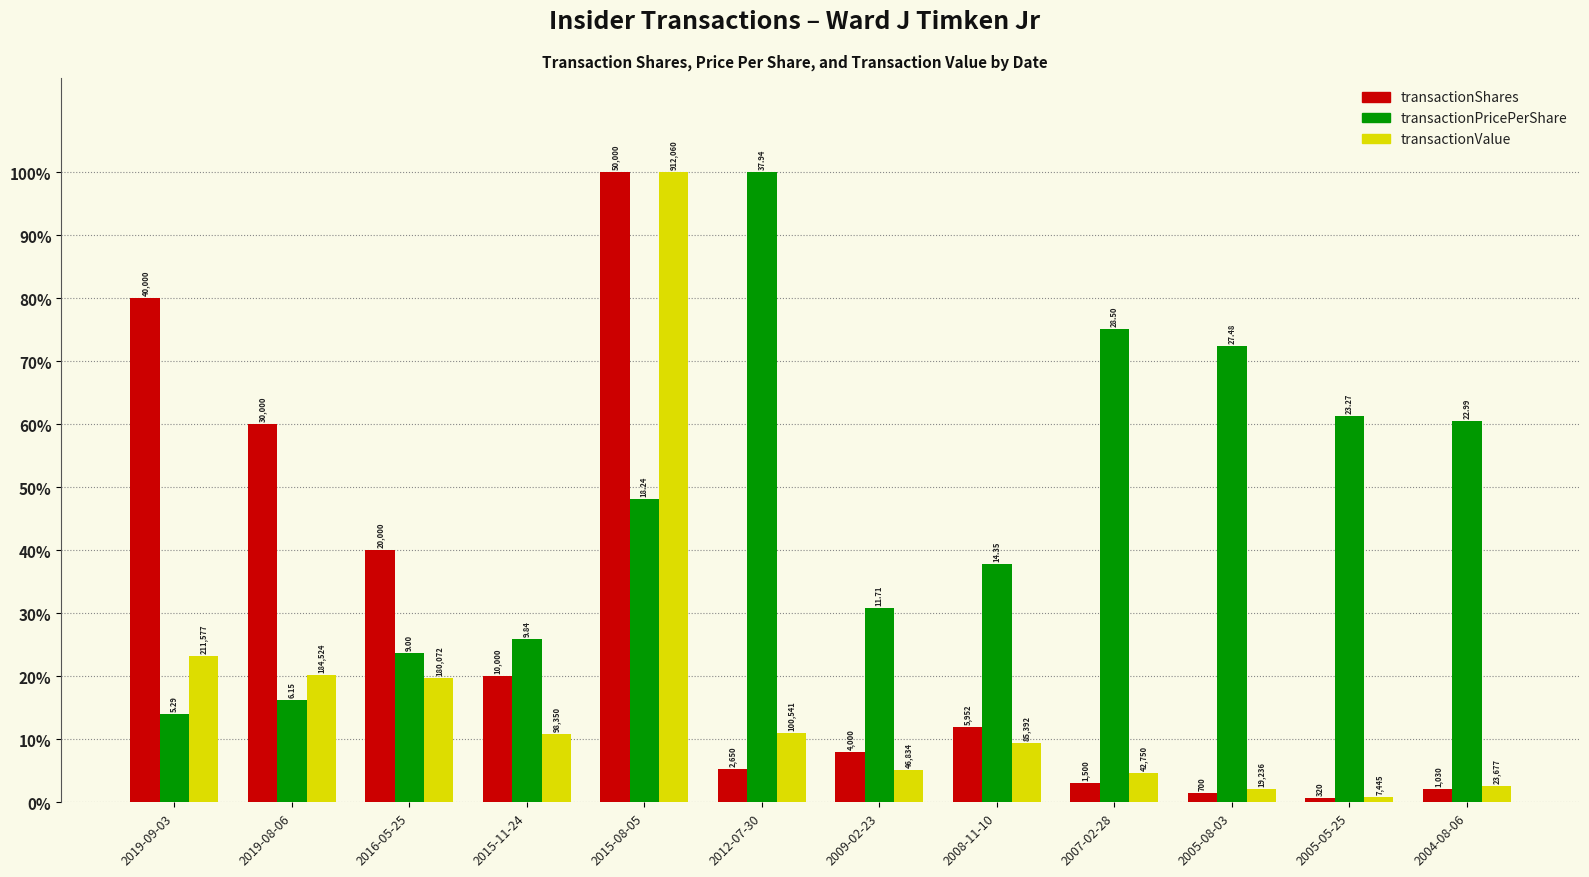

Reading left to right, list all the values displayed in this chart.

transactionShares: 2019-09-03=80.0	2019-08-06=60.0	2016-05-25=40.0	2015-11-24=20.0	2015-08-05=100.0	2012-07-30=5.3	2009-02-23=8.0	2008-11-10=11.9	2007-02-28=3.0	2005-08-03=1.4	2005-05-25=0.6	2004-08-06=2.1
transactionPricePerShare: 2019-09-03=13.9	2019-08-06=16.2	2016-05-25=23.7	2015-11-24=25.9	2015-08-05=48.1	2012-07-30=100.0	2009-02-23=30.9	2008-11-10=37.8	2007-02-28=75.1	2005-08-03=72.4	2005-05-25=61.3	2004-08-06=60.6
transactionValue: 2019-09-03=23.2	2019-08-06=20.2	2016-05-25=19.7	2015-11-24=10.8	2015-08-05=100.0	2012-07-30=11.0	2009-02-23=5.1	2008-11-10=9.4	2007-02-28=4.7	2005-08-03=2.1	2005-05-25=0.8	2004-08-06=2.6